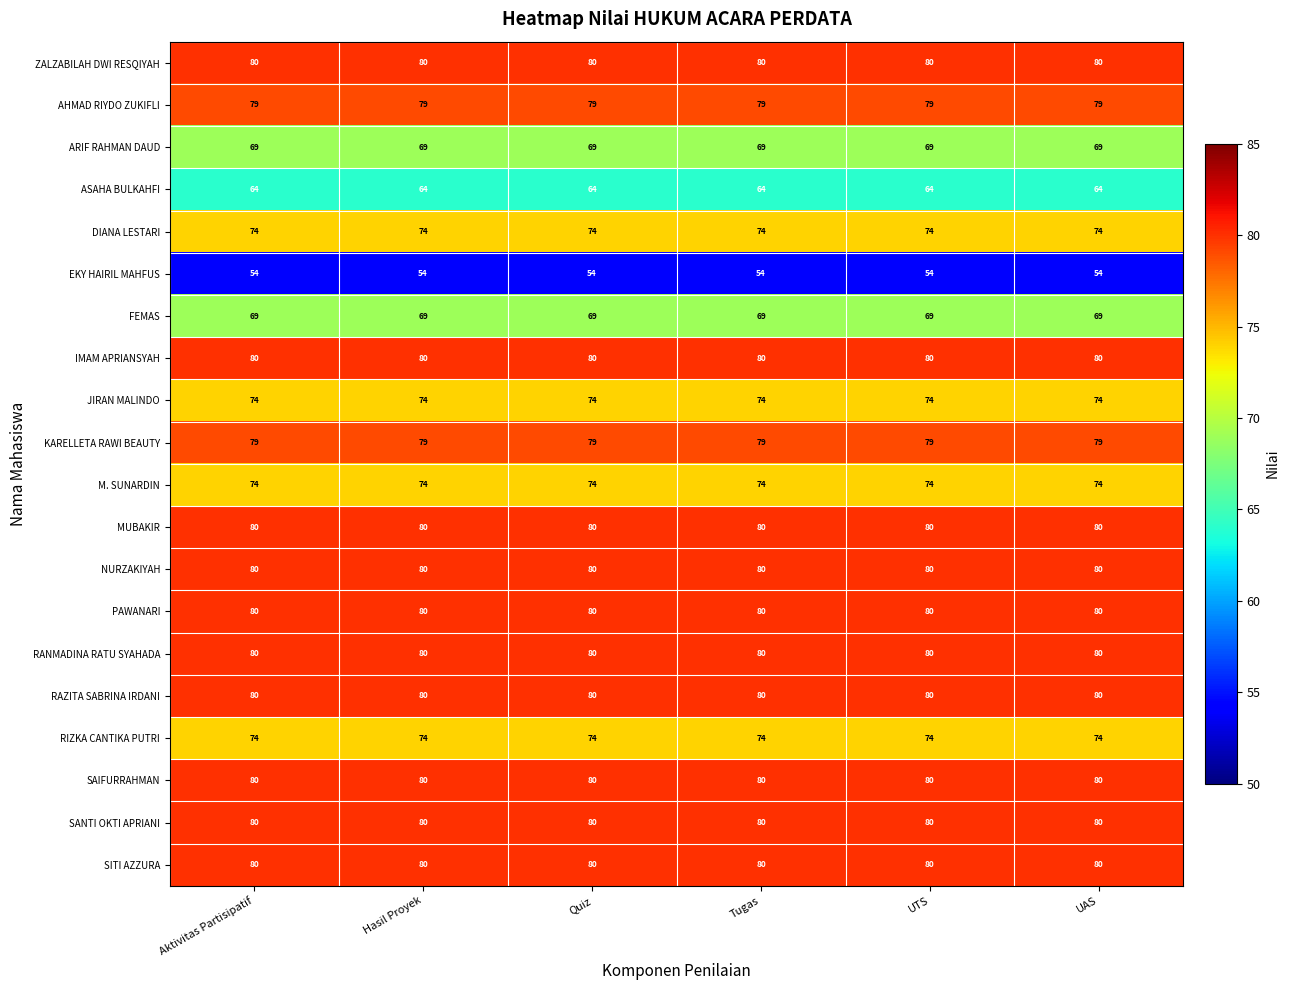

What is the maximum value shown in the chart?

80